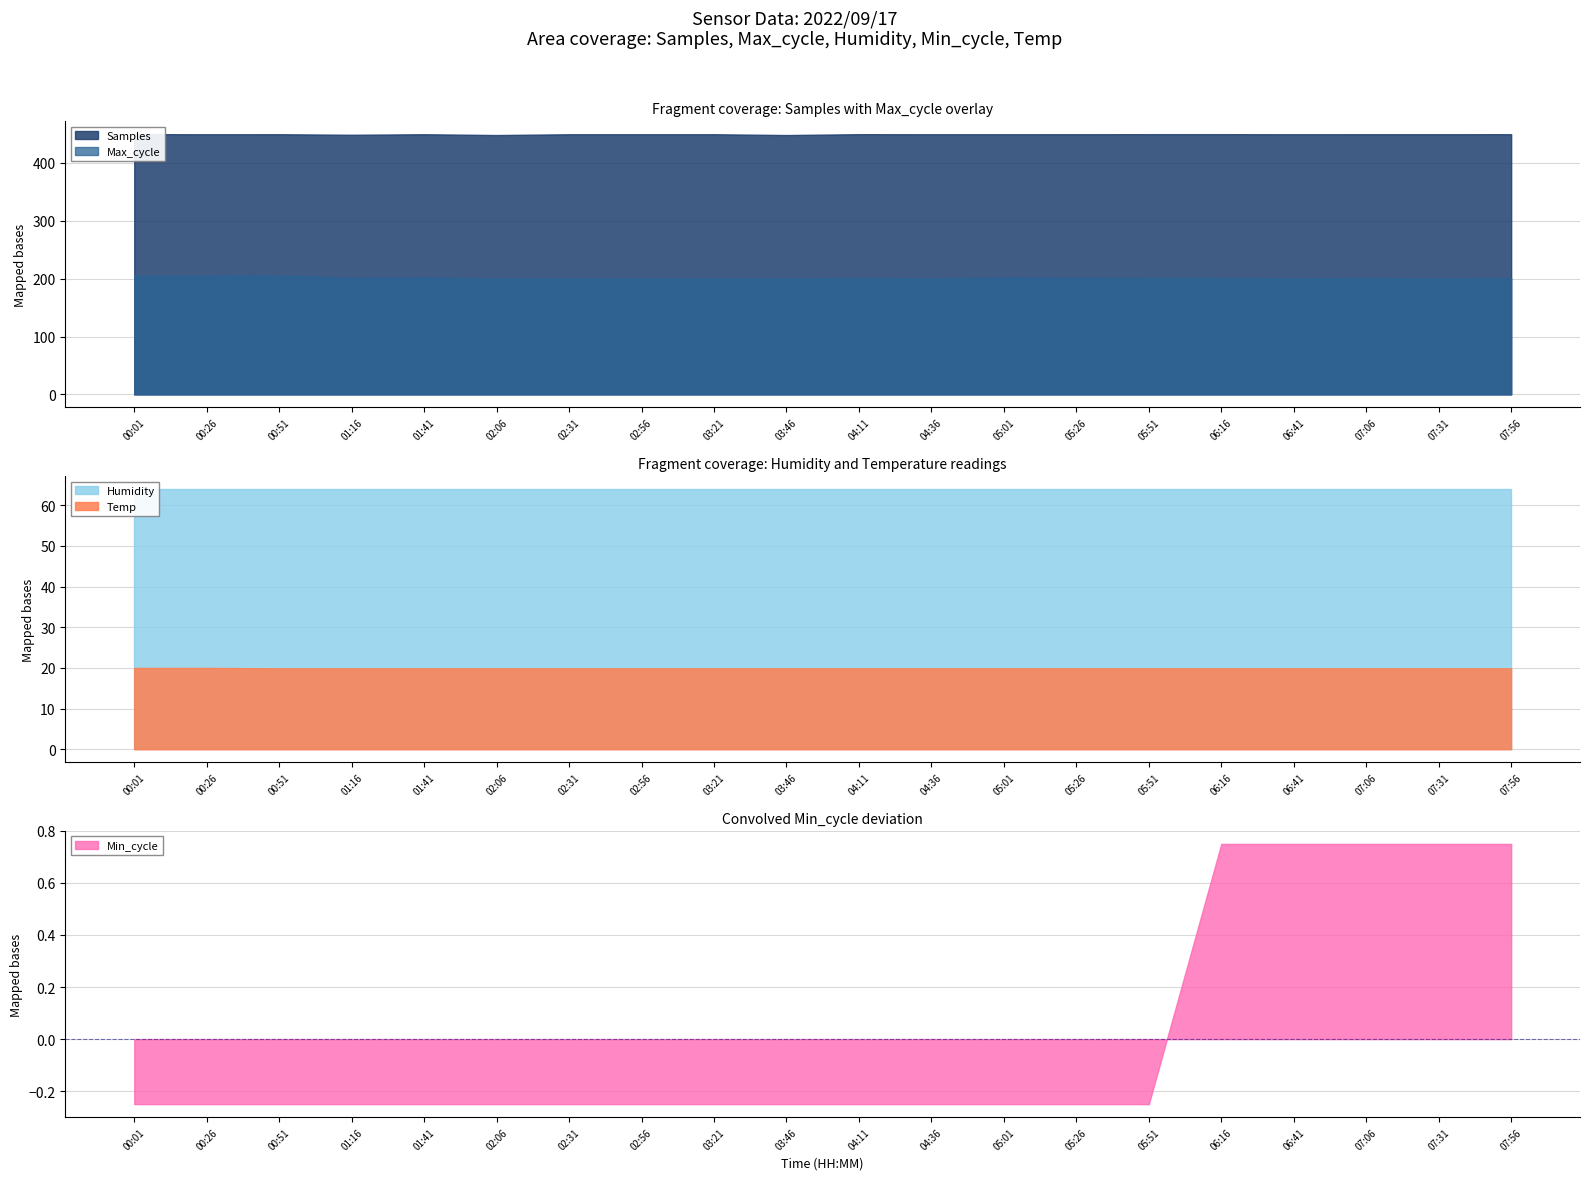

The Min_cycle series shows -0.1 at 02:31. True or false?

False